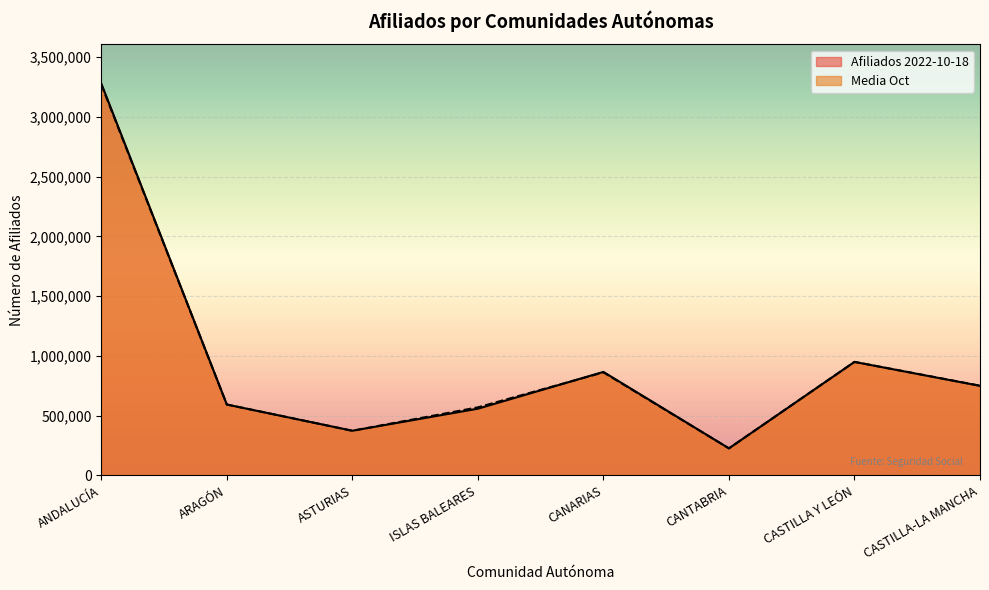

What value does the Afiliados 2022-10-18 series have at CANARIAS?

865605.0